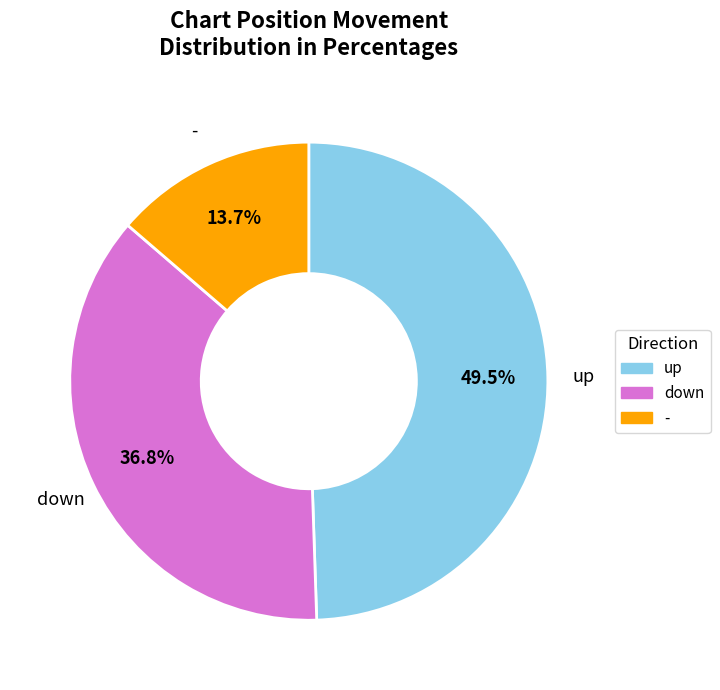

Is - the majority of the pie?

No